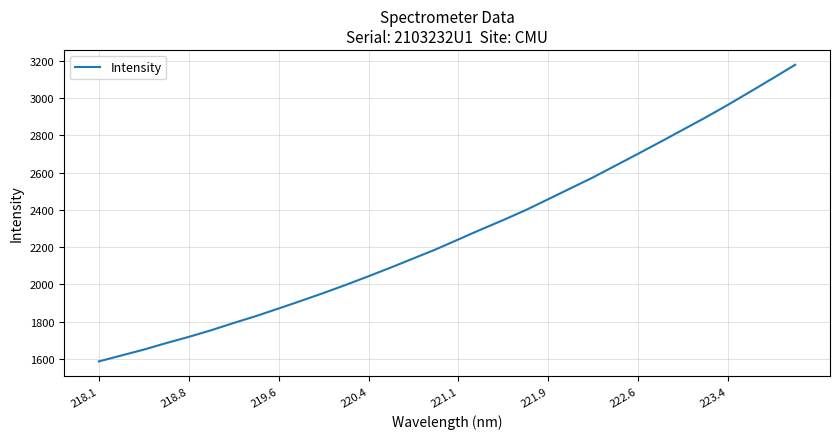

What is the greatest value displayed?

3178.5